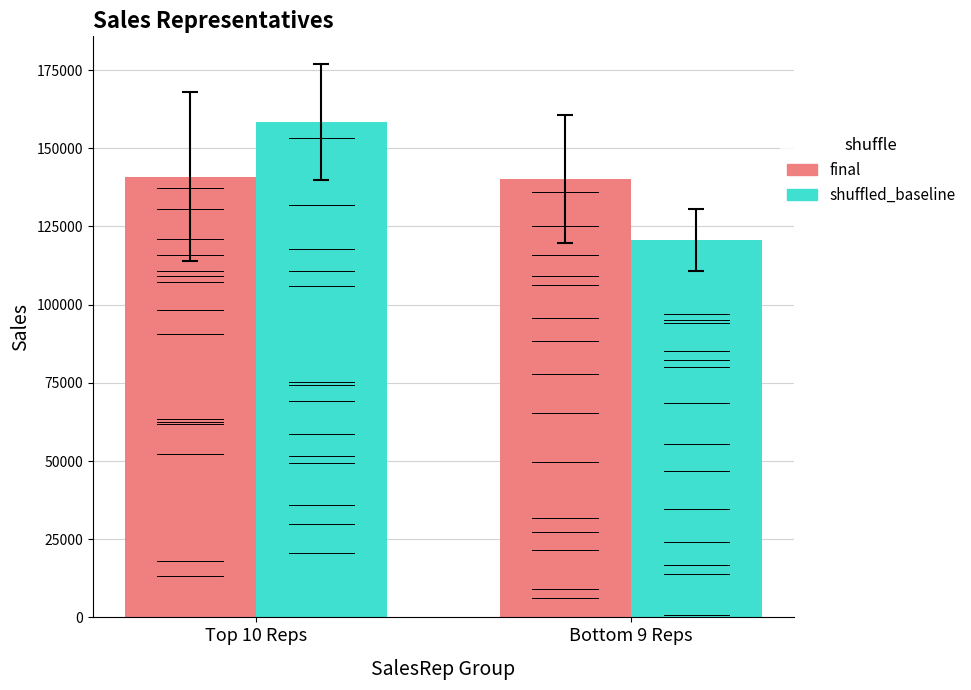

What is the total value across all series at Top 10 Reps?

299227.6